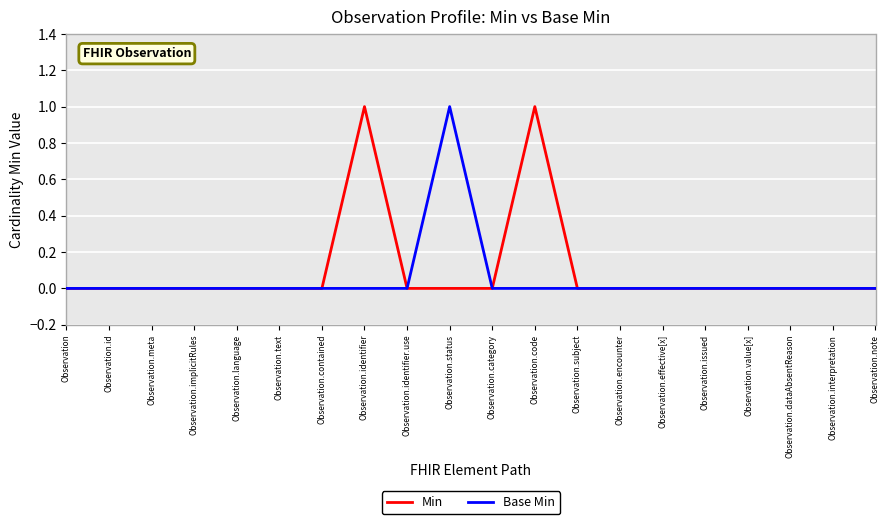

True or false: Base Min has a value of 1 at Observation.subject.

False